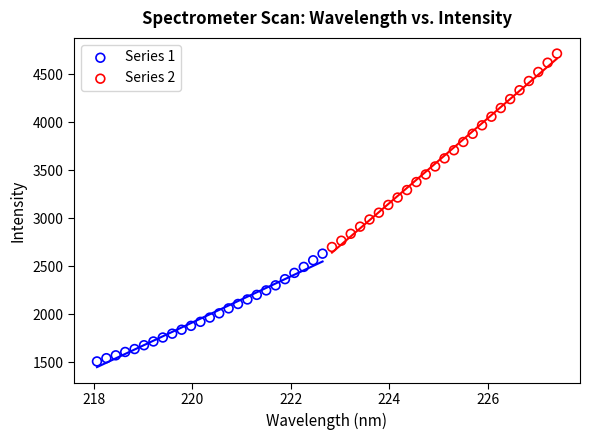

Which series reaches the maximum Y coordinate?

Series 2